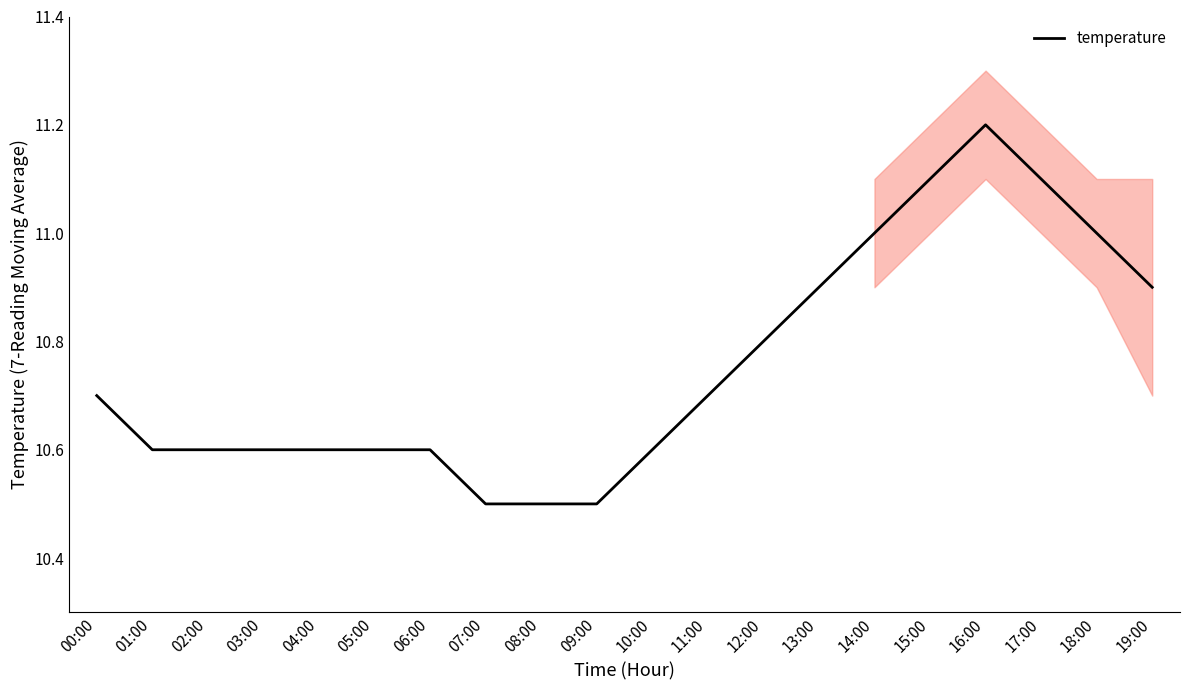

What is the smallest value displayed?

10.5